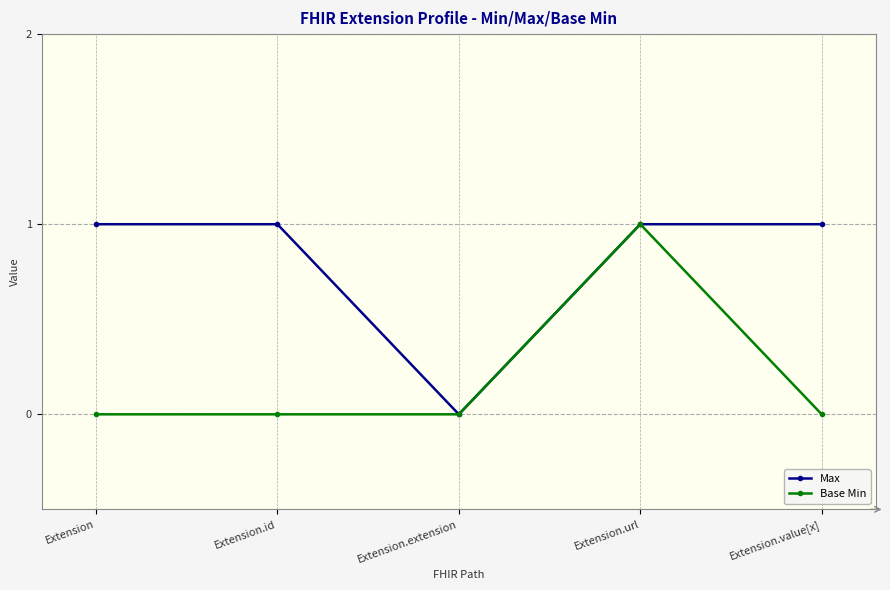

Reading left to right, transcribe all the data shown in this chart.

Max: Extension=1	Extension.id=1	Extension.extension=0	Extension.url=1	Extension.value[x]=1
Base Min: Extension=0	Extension.id=0	Extension.extension=0	Extension.url=1	Extension.value[x]=0